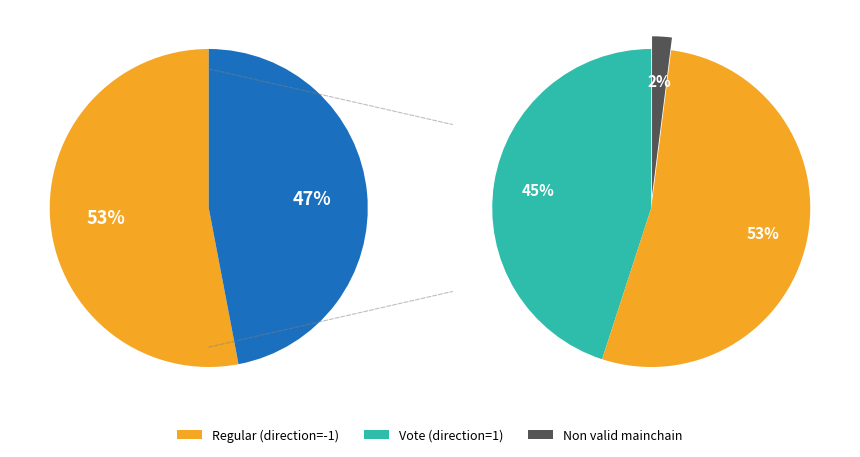

Do Vote and Regular together represent more than half of the pie?

Yes